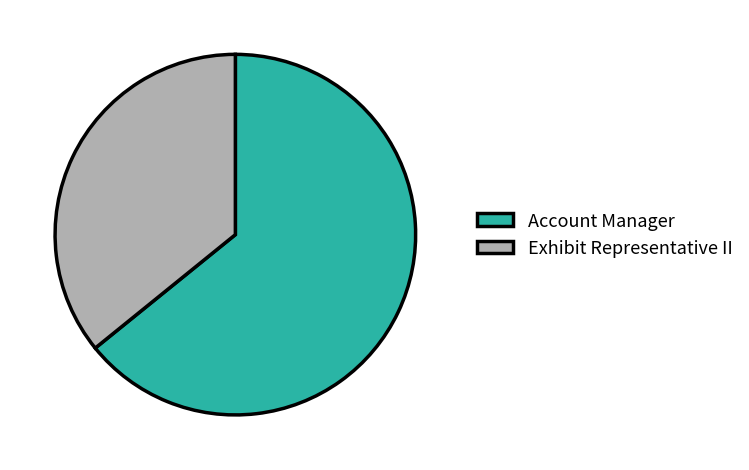

Rank the categories by value from highest to lowest.

Account Manager, Exhibit Representative II